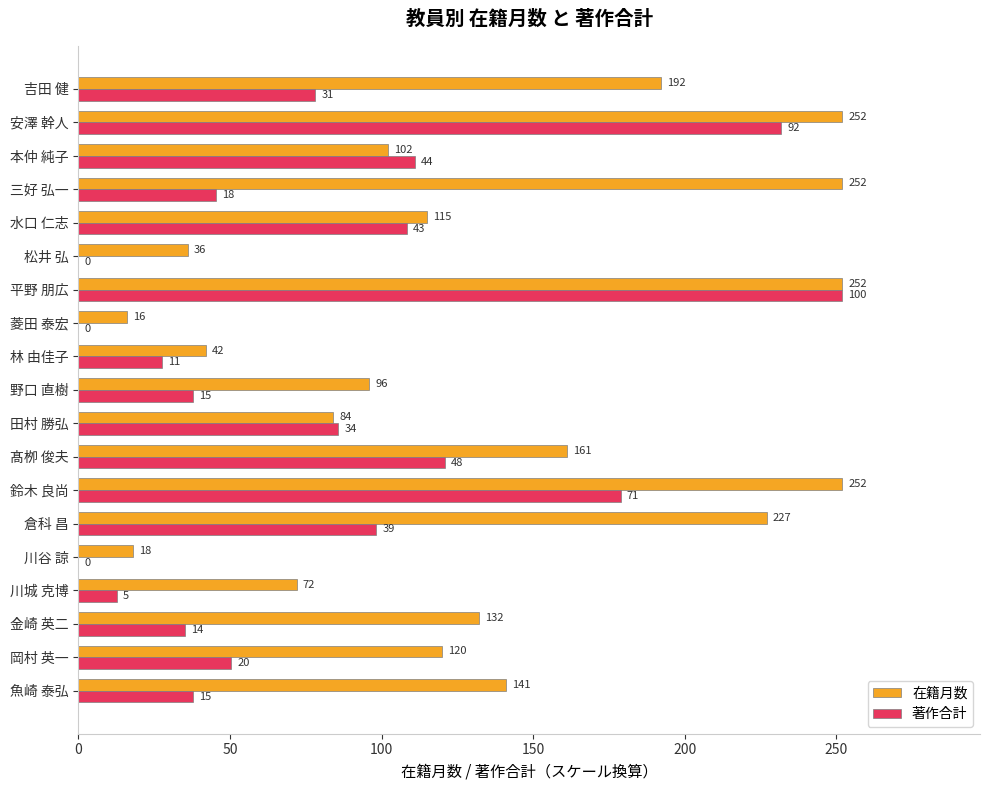

At which label is 在籍月数 closest to 134?

金崎 英二